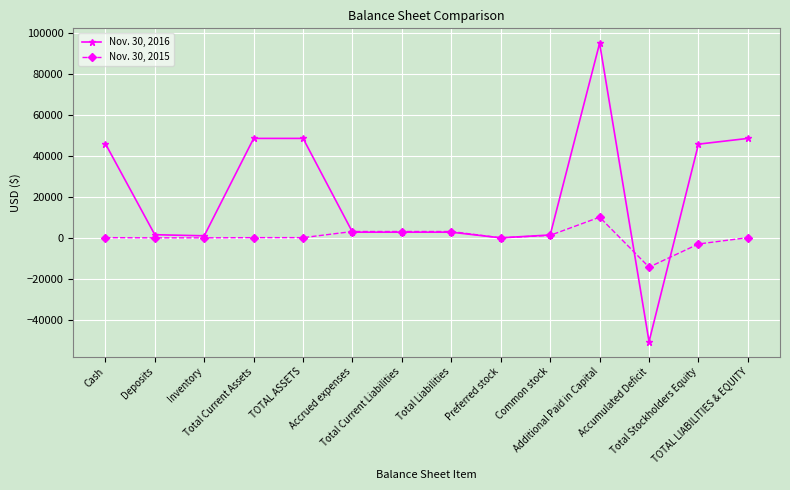

Which series has the widest spread of values?

Nov. 30, 2016